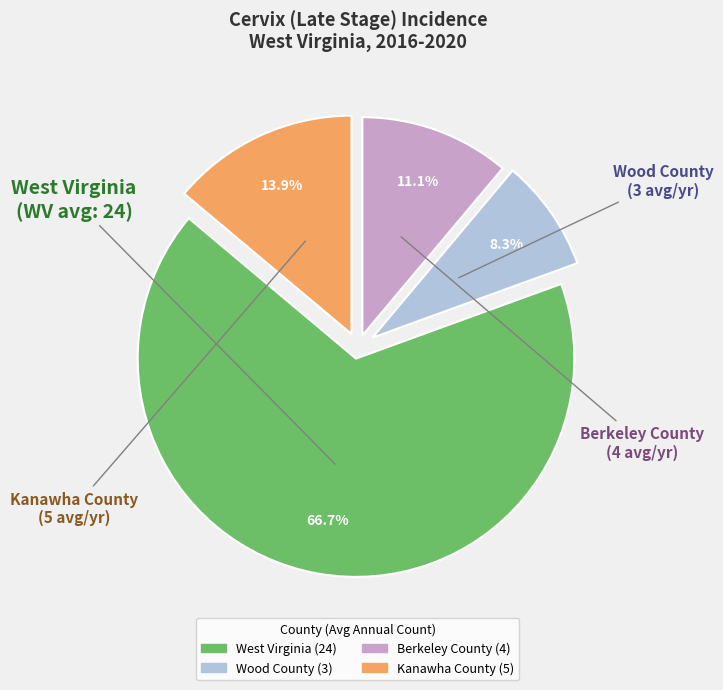

What portion of the pie excludes Kanawha County?

86.1%